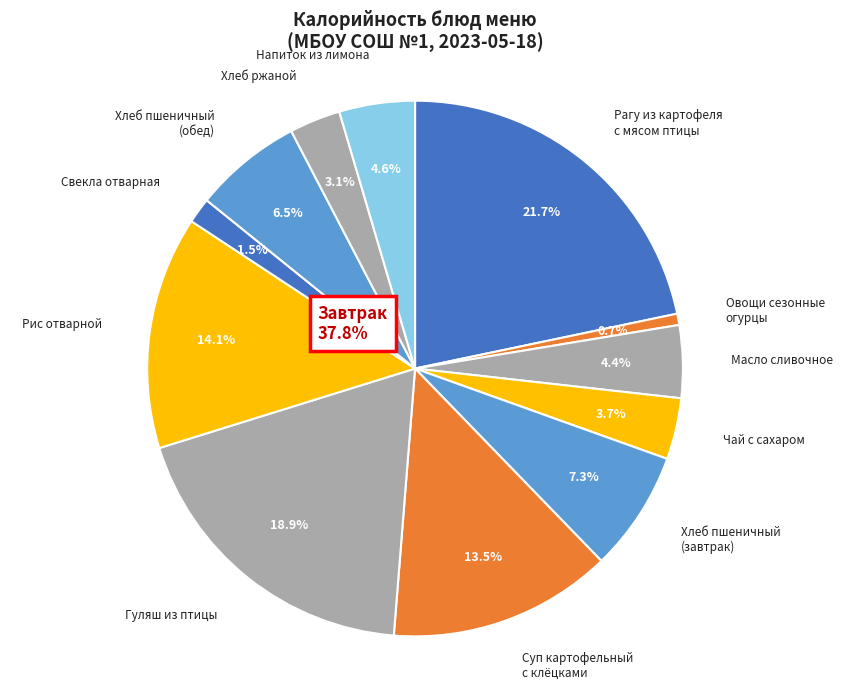

To the nearest percent, what is the difference between the Напиток из лимона and Овощи сезонные огурцы slice percentages?

4%